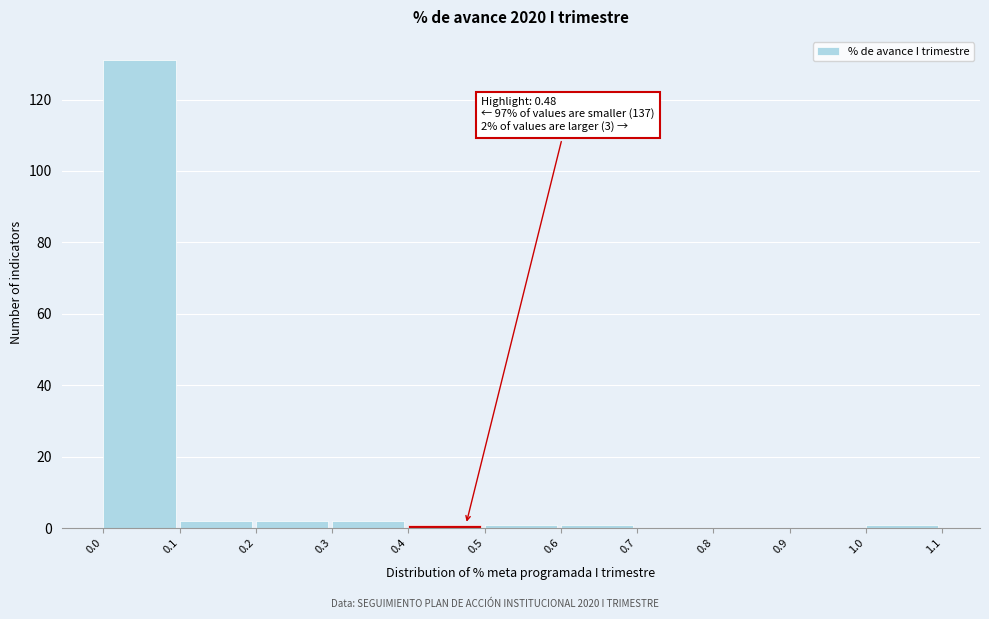

Which range on the x-axis has the tallest bar?

0.0 to 0.1